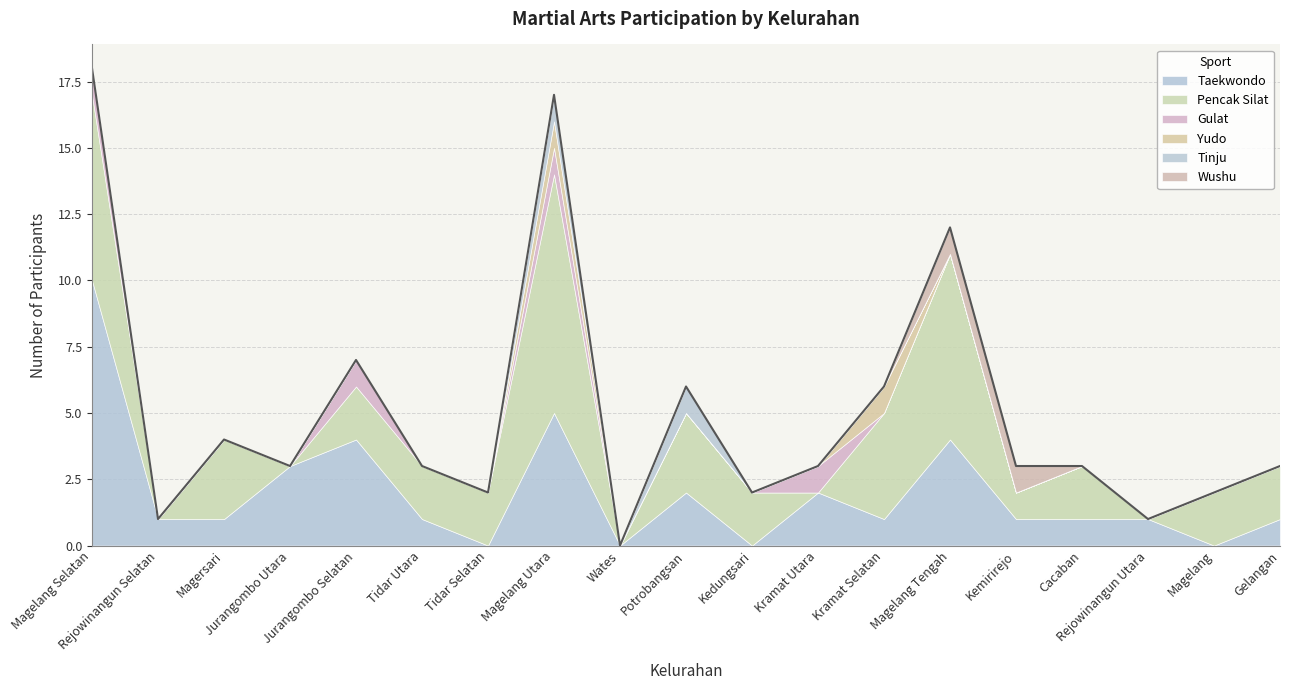

Which label corresponds to the smallest value in the chart?

Tidar Selatan